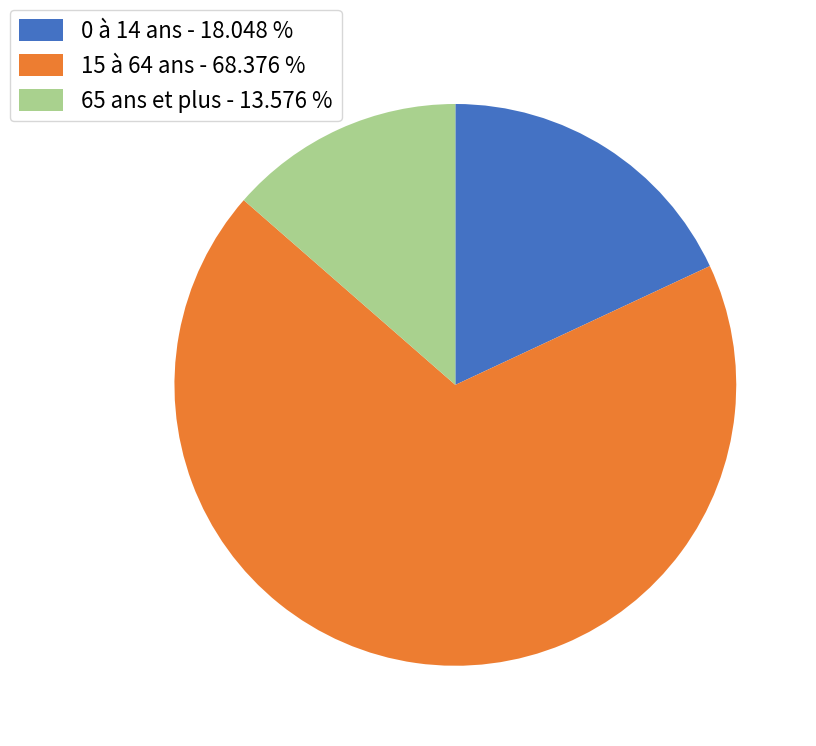

Which category has the smallest portion of the pie?

65 ans et plus